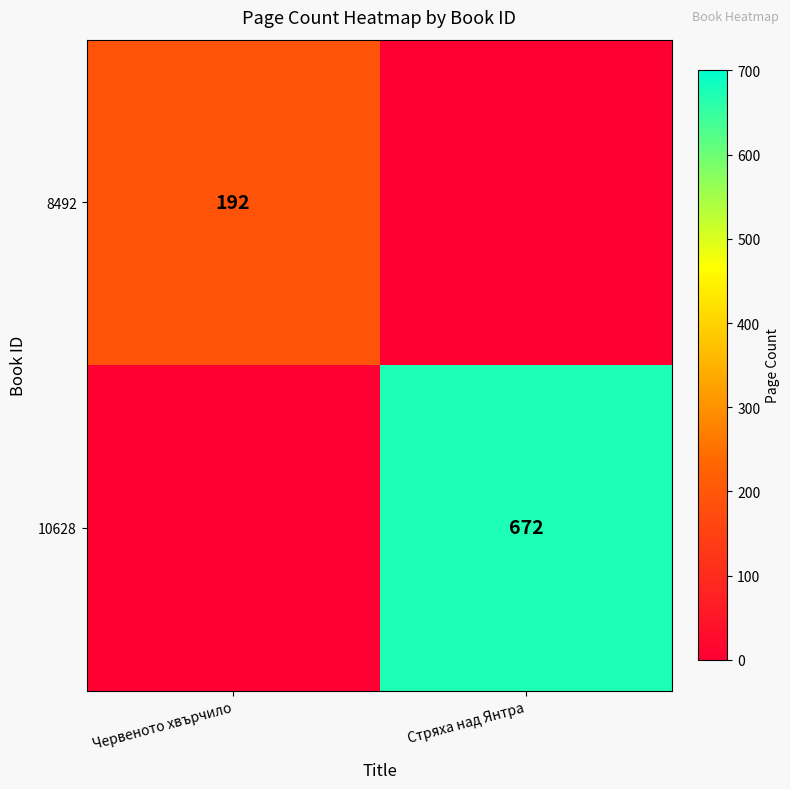

The value of 8492 at Червеното хвърчило is 192. True or false?

True